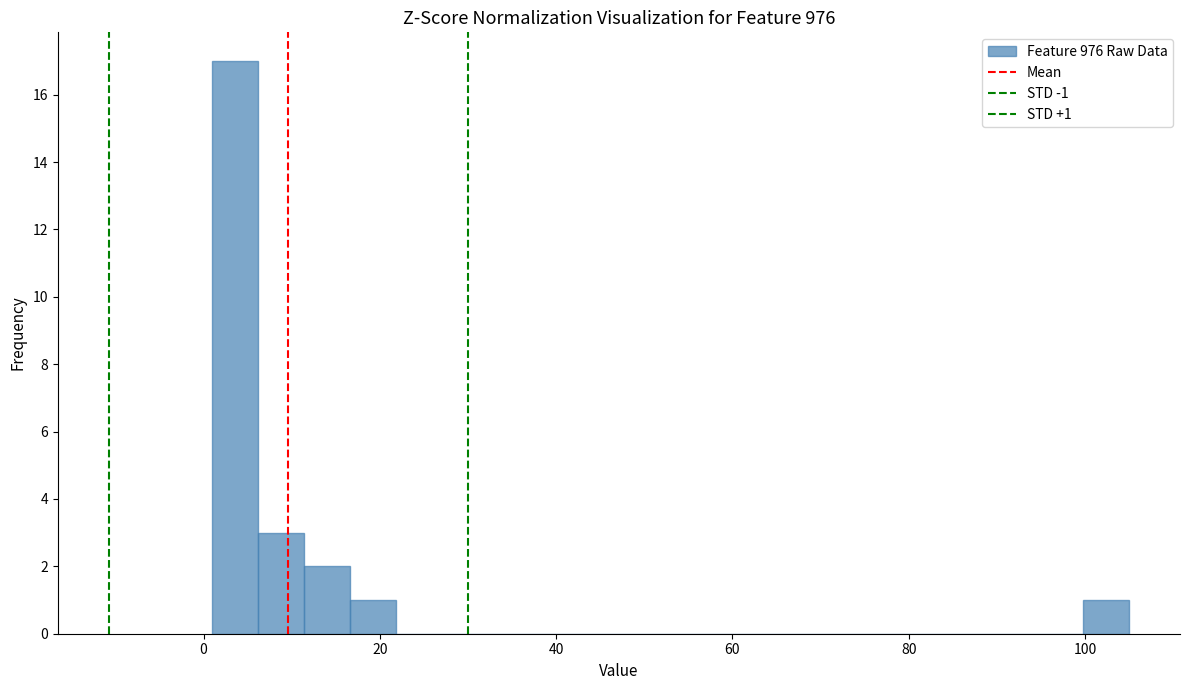

Around what value on the x-axis is the tallest bar? Give the approximate position of its centre, as read against the axis.

4